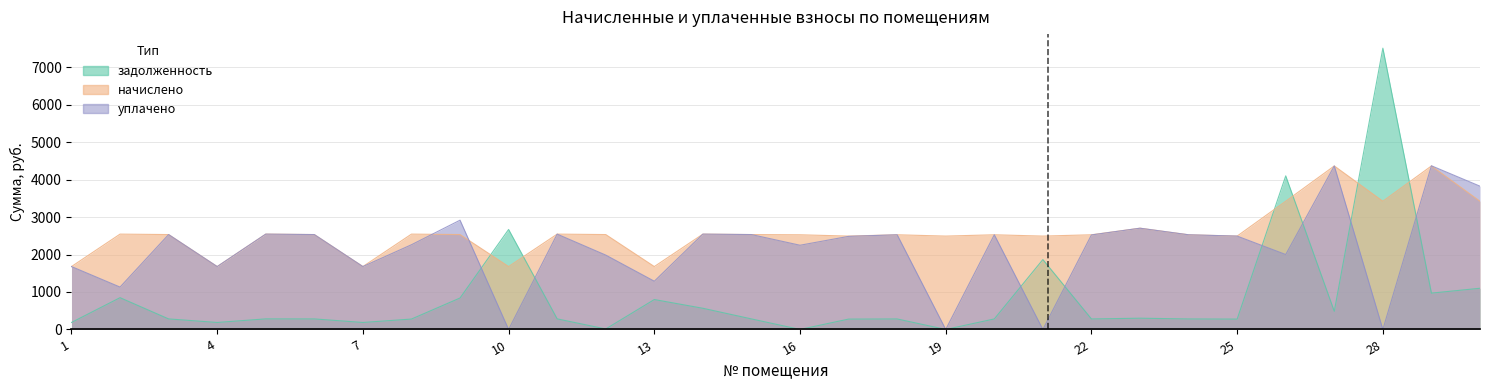

Reading right to left, extract all data points from this chart.

задолженность: 30=1099.9	29=969.8	28=7507.9	27=484.9	26=4099.3	25=276.9	24=280.8	23=300.3	22=280.8	21=1865.3	20=280.8	19=0.0	18=280.8	17=276.9	16=0.0	15=281.4	14=565.5	13=798.4	12=13.2	11=282.8	10=2668.9	9=839.7	8=277.9	7=186.6	6=281.4	5=282.8	4=186.6	3=281.4	2=848.2	1=186.6
начислено: 30=3422.2	29=4364.1	28=3422.2	27=4364.1	26=3422.2	25=2492.1	24=2527.2	23=2702.7	22=2527.2	21=2492.1	20=2527.2	19=2492.1	18=2527.2	17=2492.1	16=2527.2	15=2533.1	14=2544.8	13=1679.0	12=2533.1	11=2544.8	10=1679.0	9=2533.1	8=2544.8	7=1679.0	6=2533.1	5=2544.8	4=1679.0	3=2533.1	2=2544.8	1=1679.0
уплачено: 30=3823.9	29=4369.0	28=0.0	27=4364.1	26=2000.0	25=2492.1	24=2527.2	23=2702.7	22=2522.9	21=0.0	20=2527.1	19=0.0	18=2527.2	17=2484.9	16=2248.0	15=2532.9	14=2544.8	13=1287.4	12=1984.7	11=2544.8	10=0.0	9=2916.5	8=2261.4	7=1679.0	6=2533.1	5=2544.8	4=1678.7	3=2533.1	2=1131.0	1=1679.0